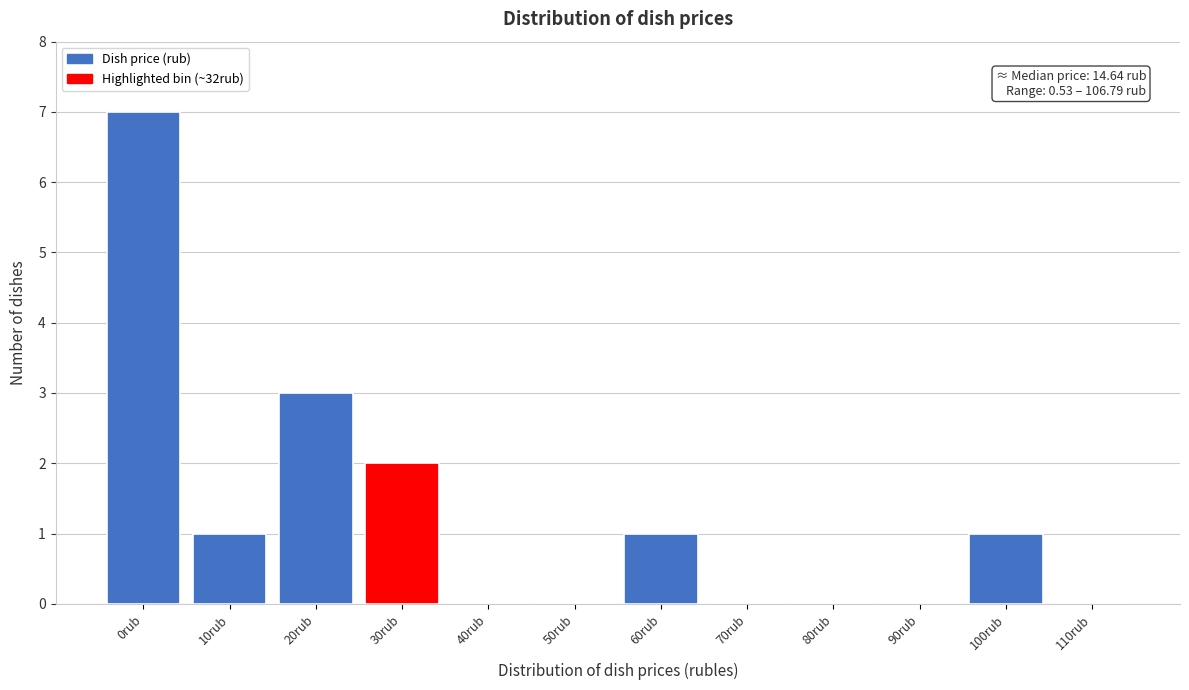

Reading left to right, list all the values displayed in this chart.

0rub=7	10rub=1	20rub=3	30rub=2	40rub=0	50rub=0	60rub=1	70rub=0	80rub=0	90rub=0	100rub=1	110rub=0